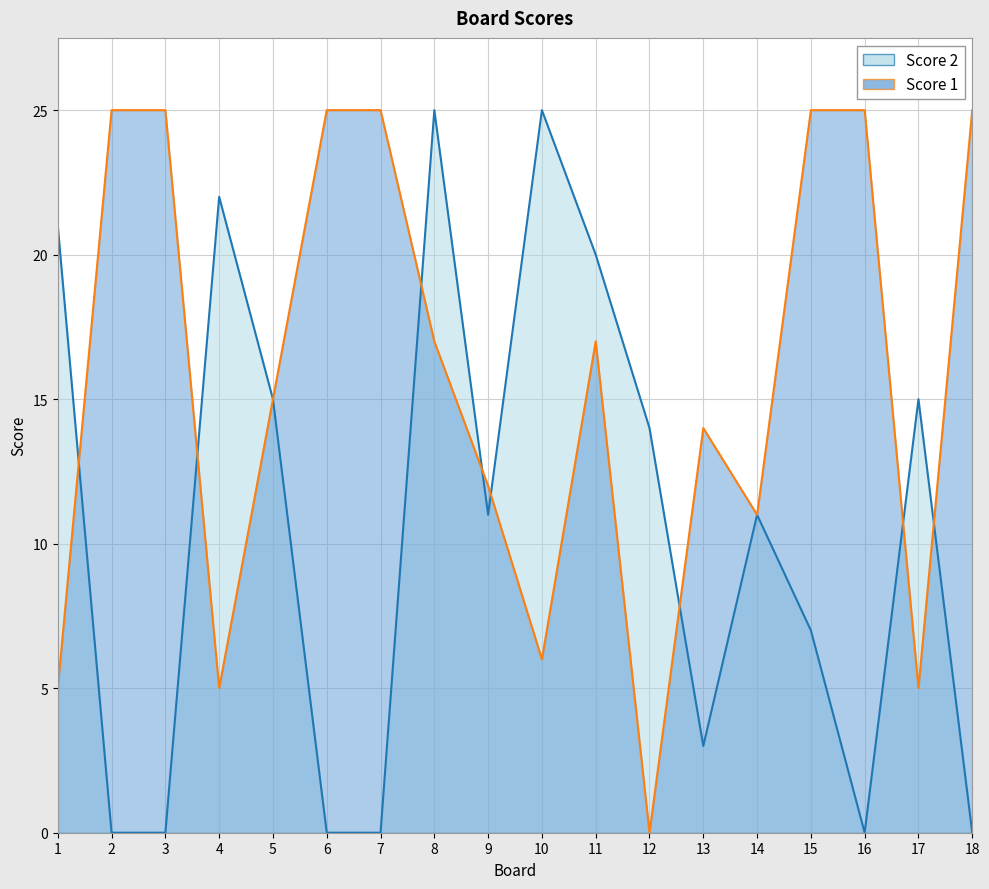

What is the difference between the maximum and minimum values in the Score 2 series?

25